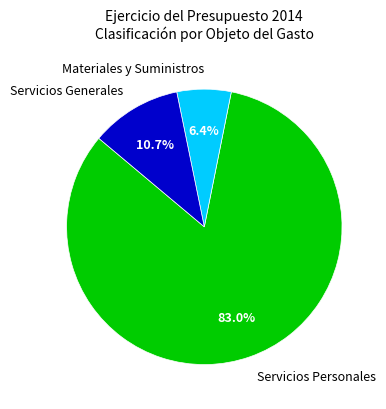

To the nearest percent, what is the combined percentage of Materiales y Suministros and Servicios Generales?

17%